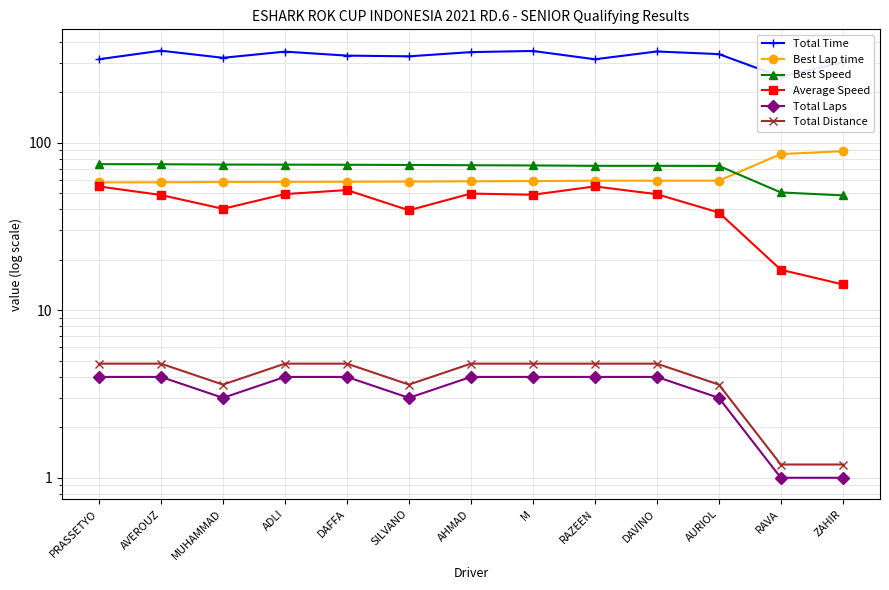

Is the value of Total Distance at DAVINO greater than the value of Total Time at AURIOL?

No